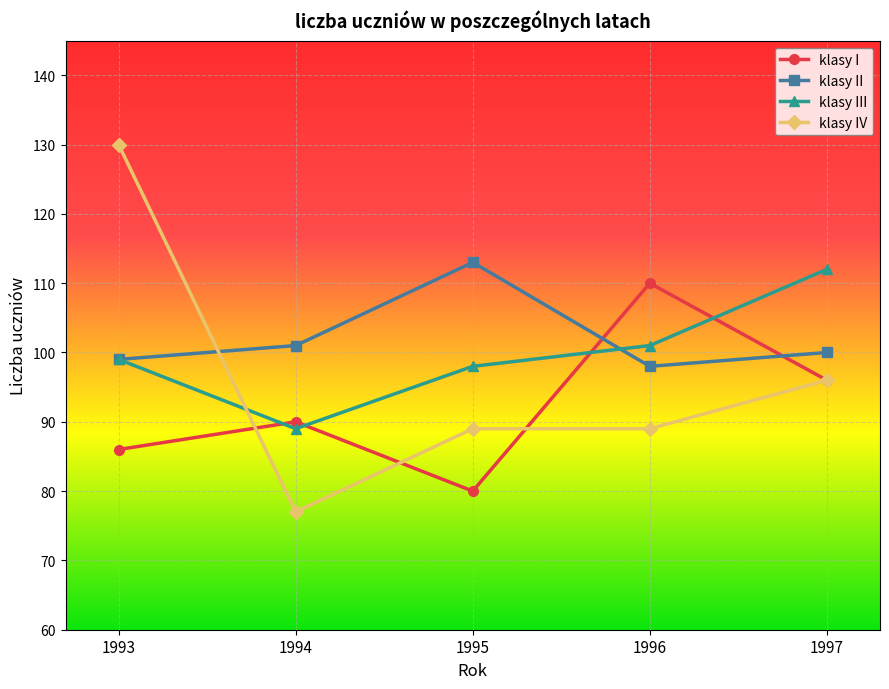

What is the difference between the maximum and minimum values in the klasy IV series?

53